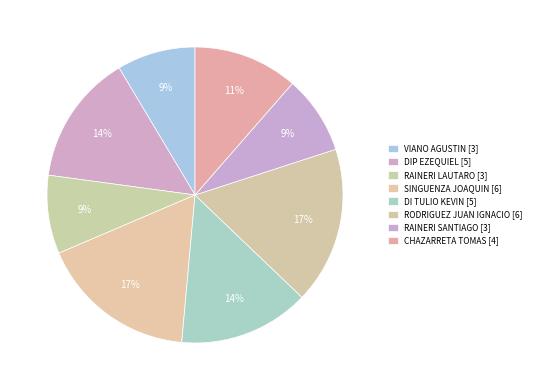

What percentage do DIP EZEQUIEL and CHAZARRETA TOMAS together represent?

25.7%